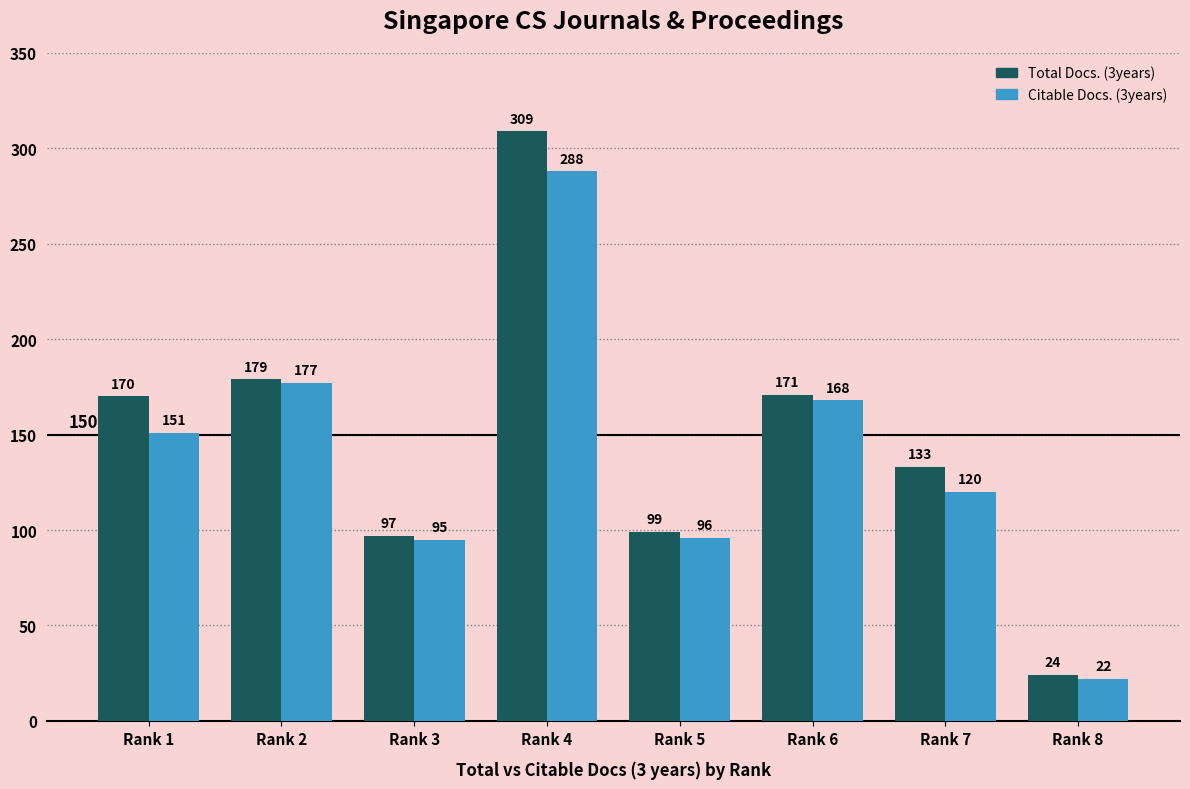

Between Rank 3 and Rank 6, which series saw the biggest shift?

Total Docs. (3years)